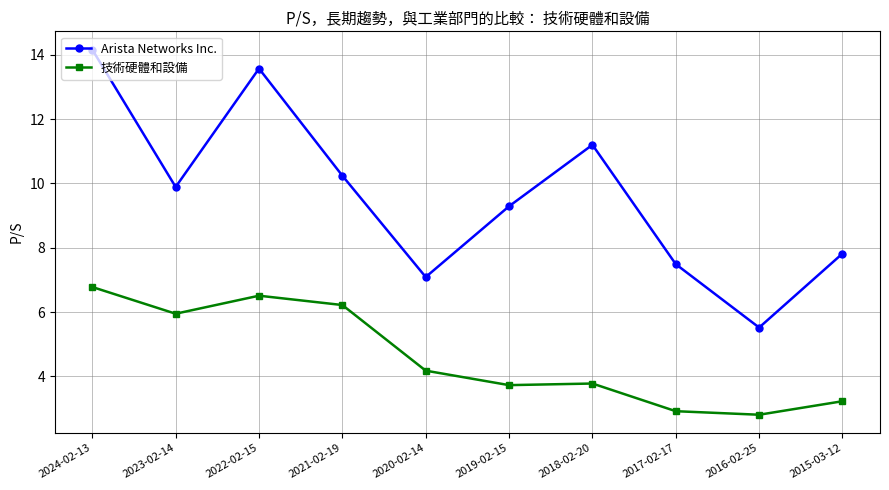

What is the difference between the maximum and minimum values in the 技術硬體和設備 series?

4.0